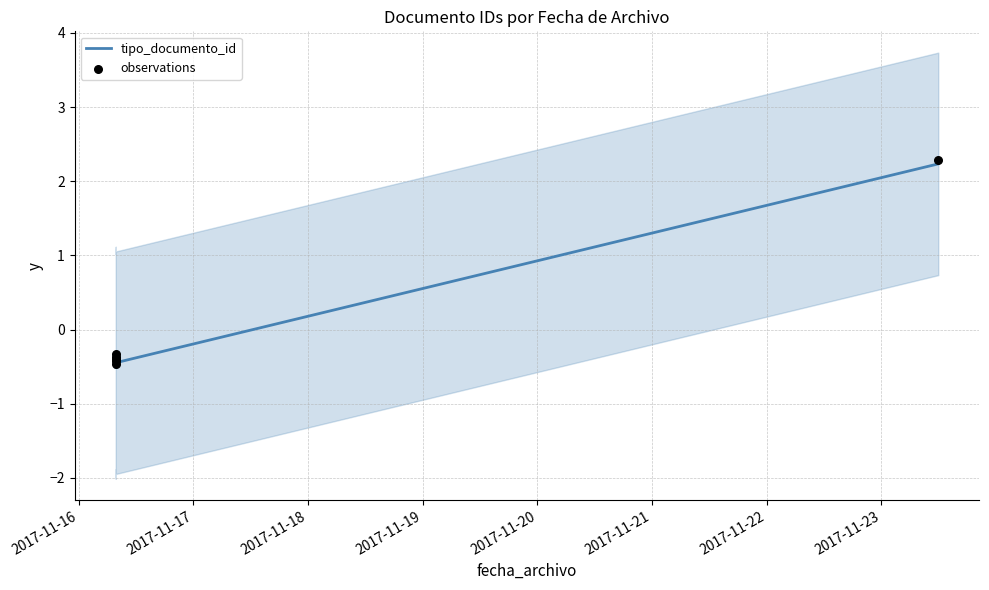

Which series reaches the maximum Y coordinate?

observations